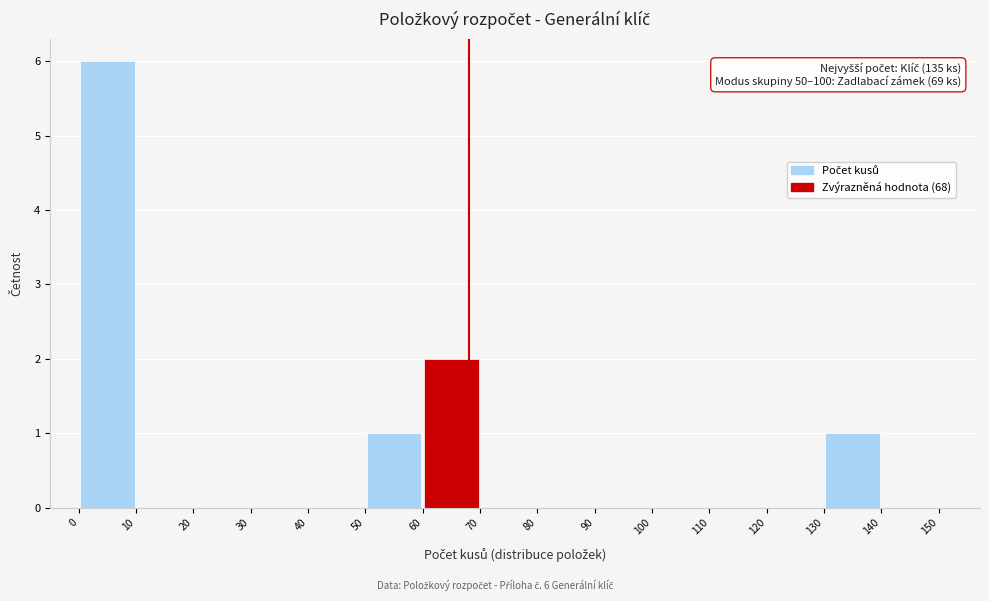

Over which range of the x-axis is the bar tallest?

0 to 10